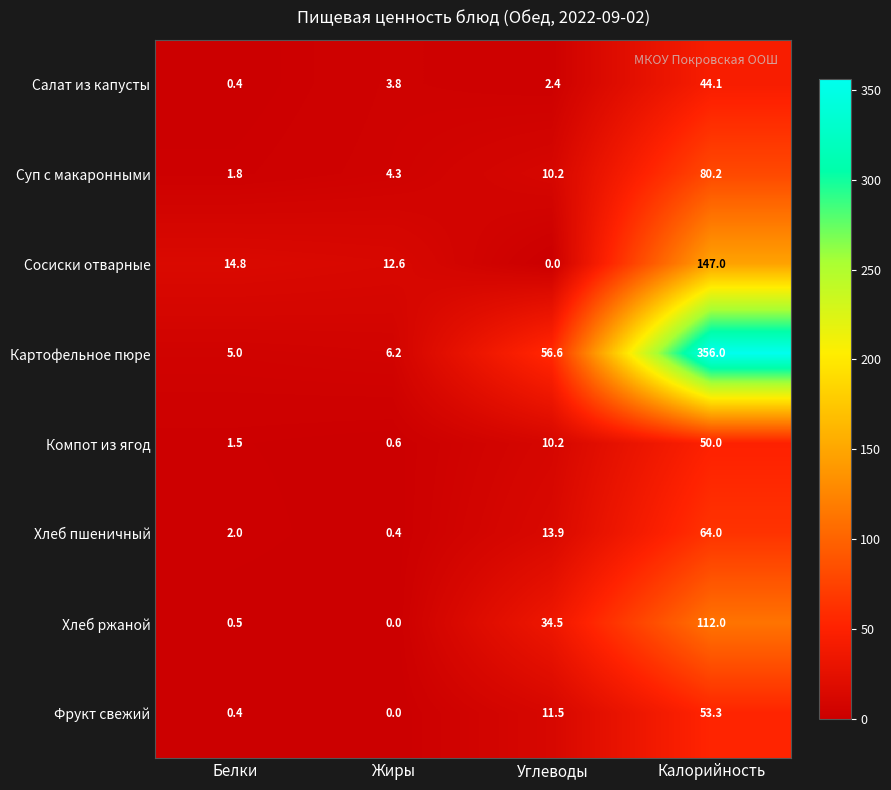

What is the total value across all series at Углеводы?

139.3